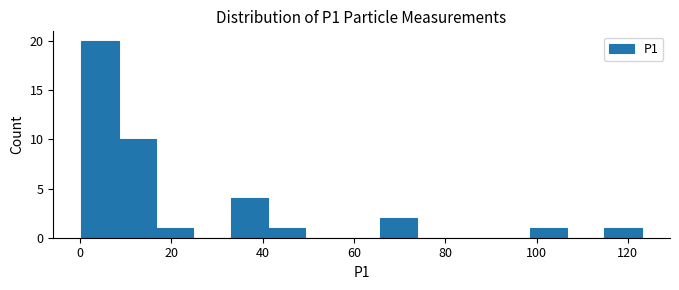

Which range on the x-axis has the tallest bar?

0 to 8